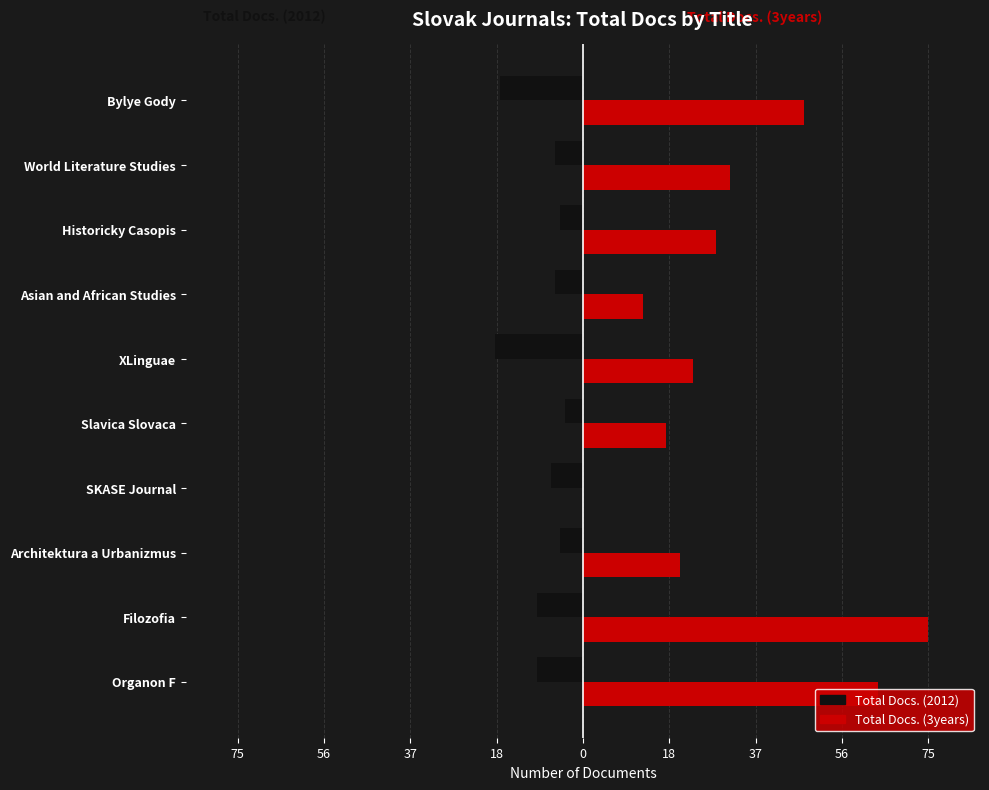

What is the minimum value shown in the chart?

-19